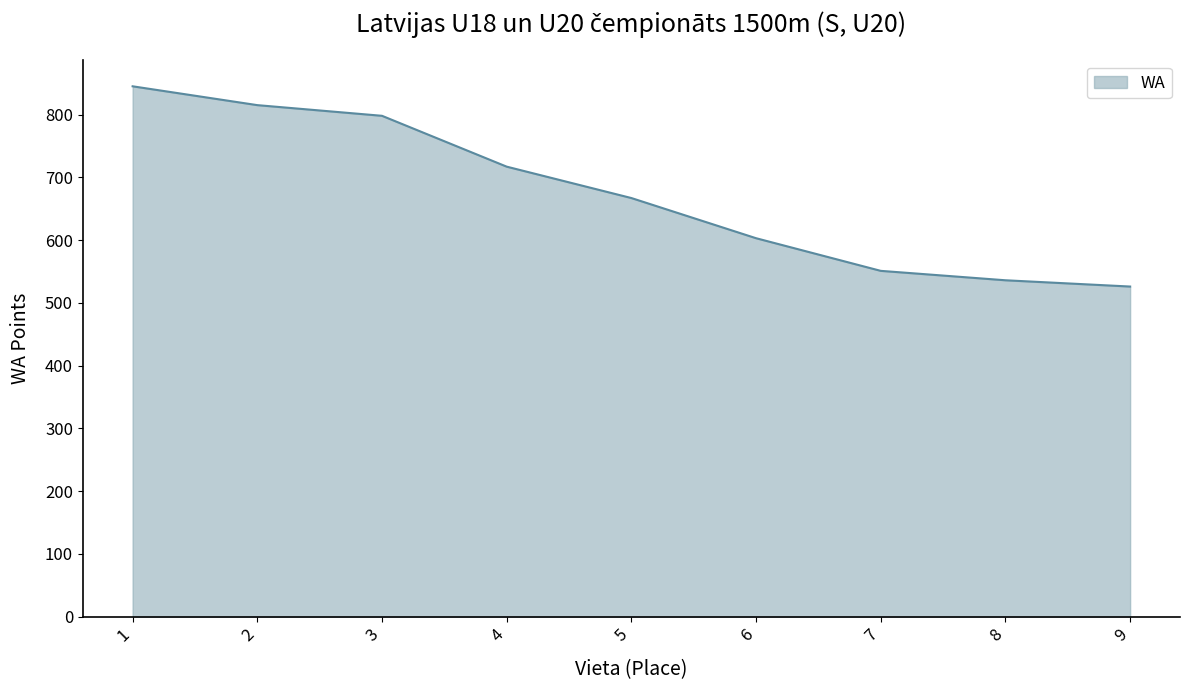

What is the difference between the maximum and minimum values?

319